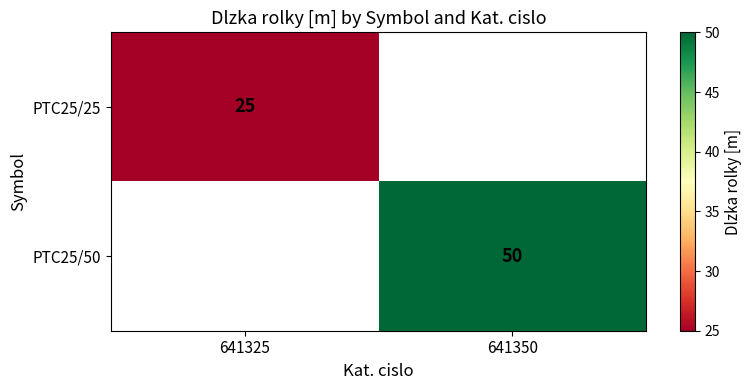

Is the value of PTC25/25 at 641325 greater than the value of PTC25/50 at 641350?

No